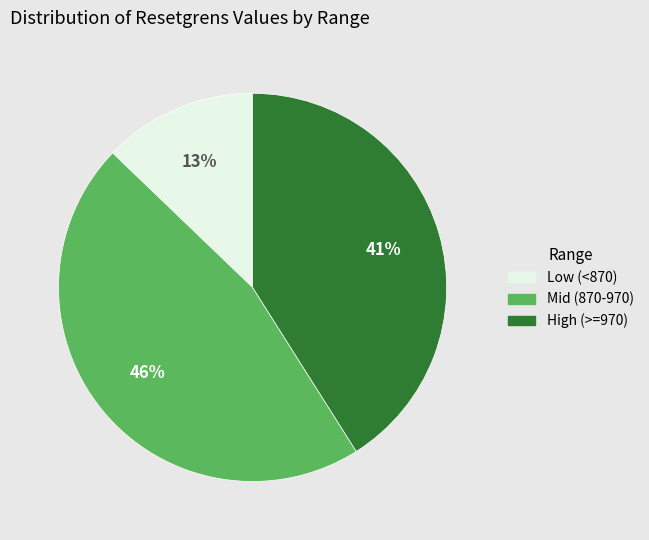

Which has a higher value, High (>=970) or Mid (870-970)?

Mid (870-970)